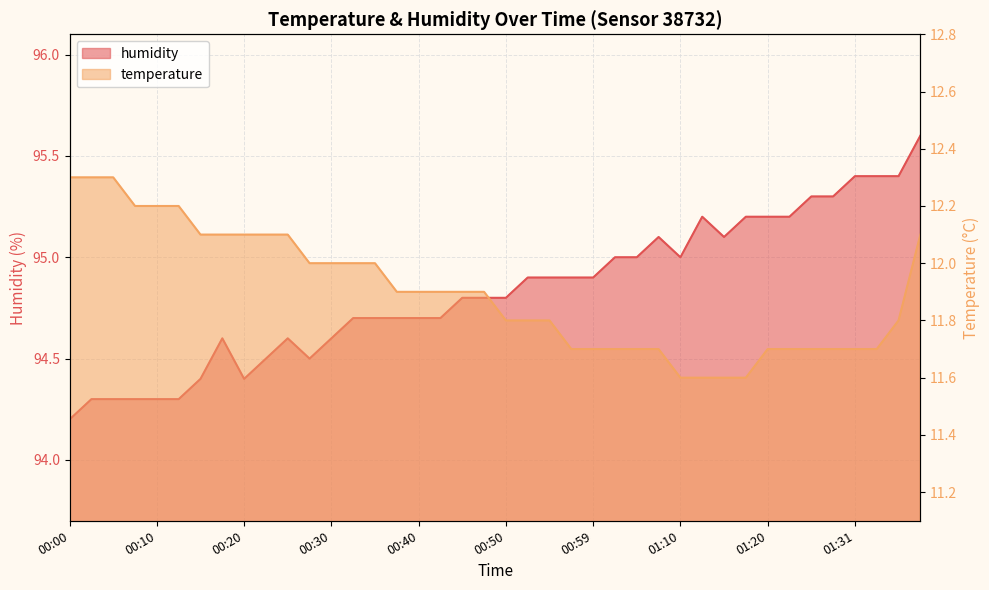

True or false: humidity and temperature cross at least once.

False